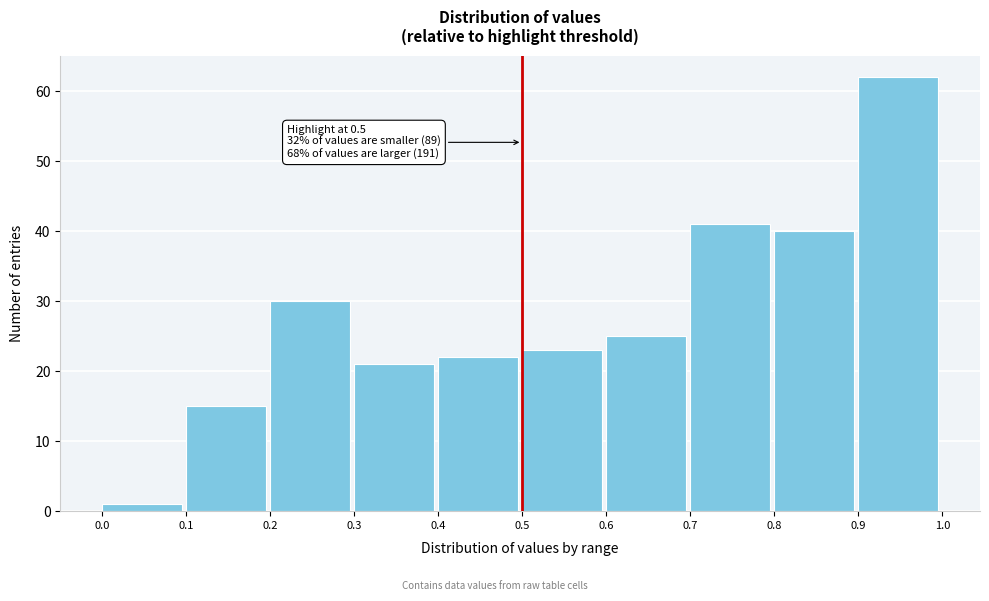

Which range on the x-axis has the tallest bar?

0.9 to 1.0